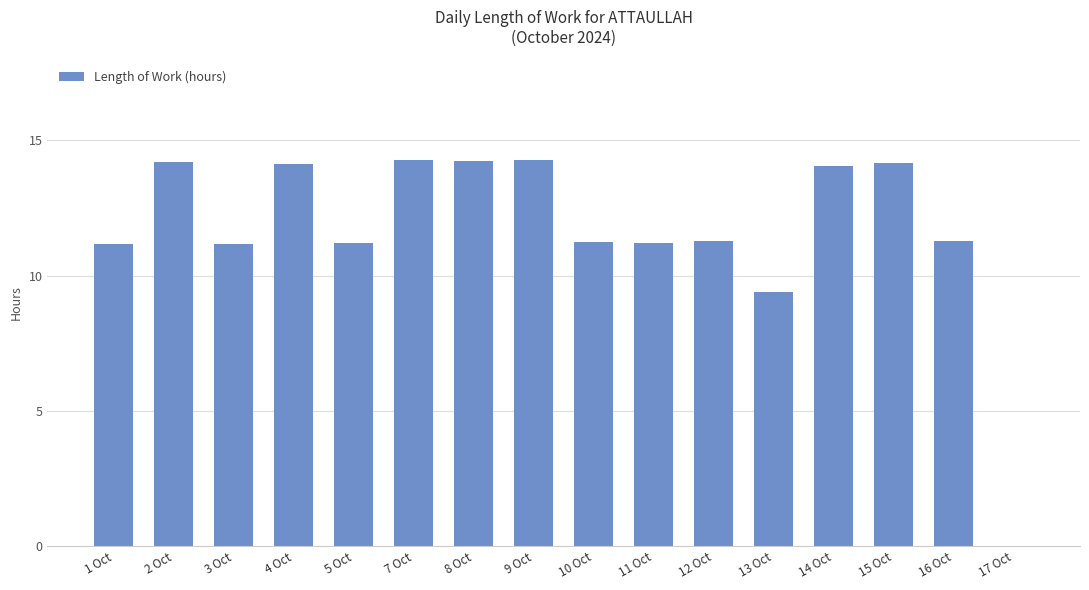

What is the maximum value shown in the chart?

14.3